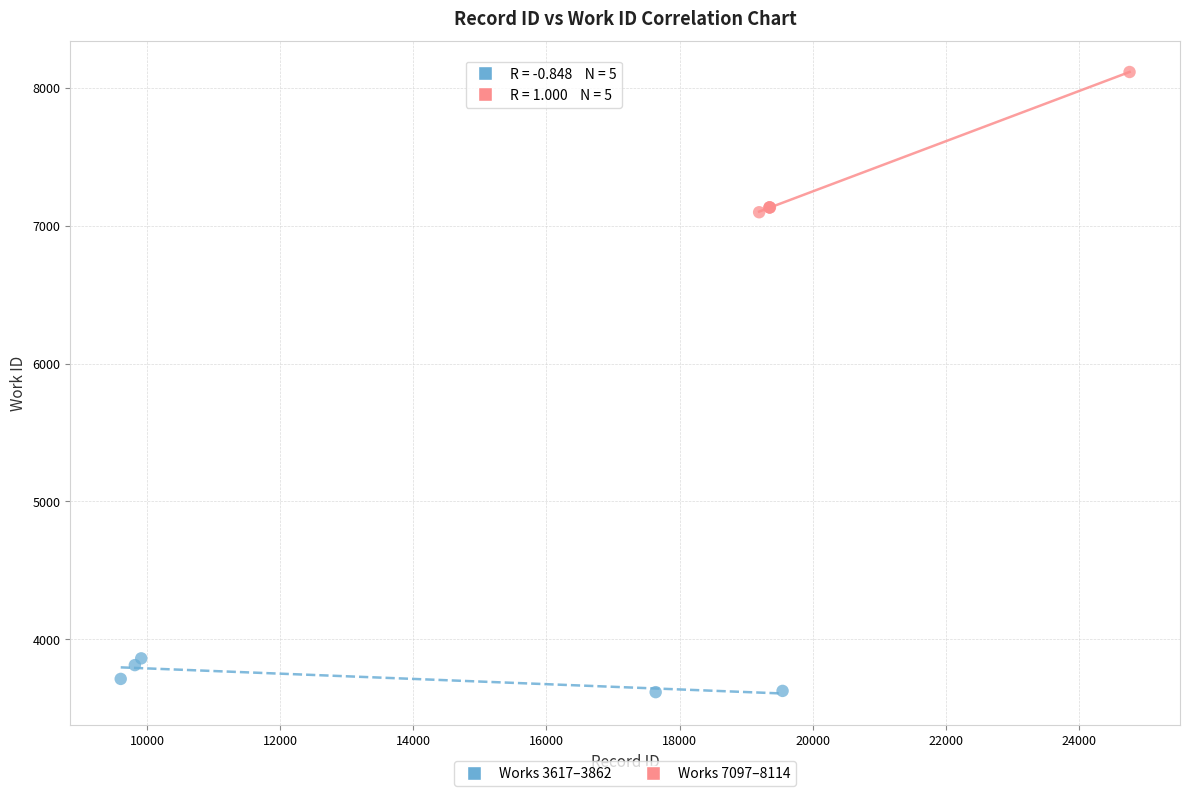

Which series has the widest spread of Y values?

Works 7097–8114